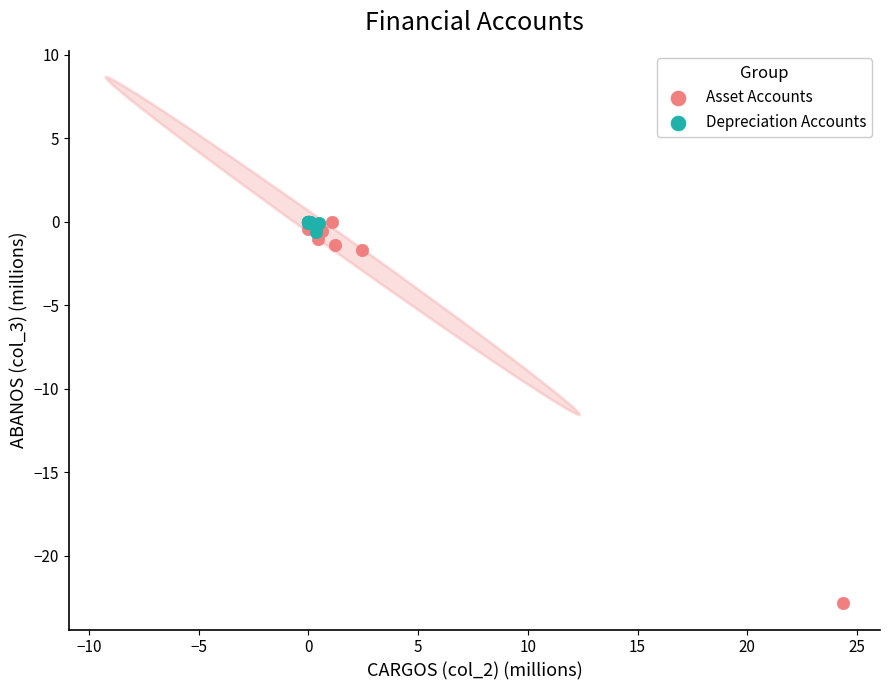

What are all the series names shown in the legend?

Asset Accounts, Depreciation Accounts